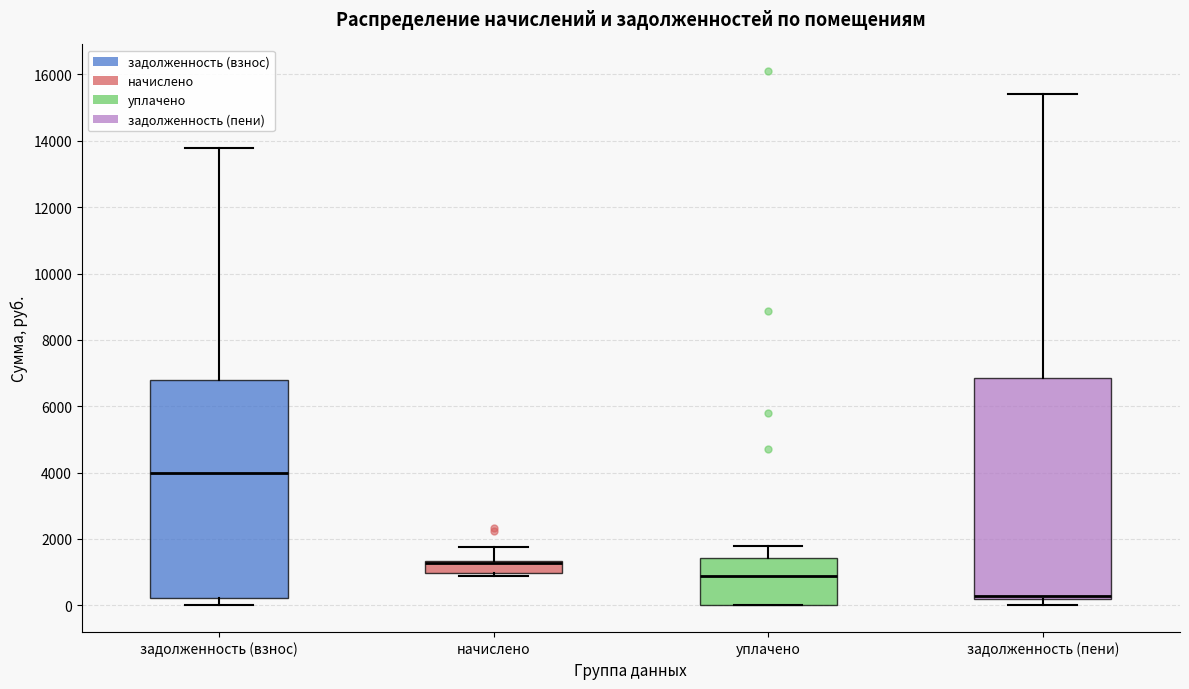

Where does the lower whisker of the box for задолженность (пени) end on the y-axis? The values are not printed on the chart, so give them approximately, as read against the axis.

0